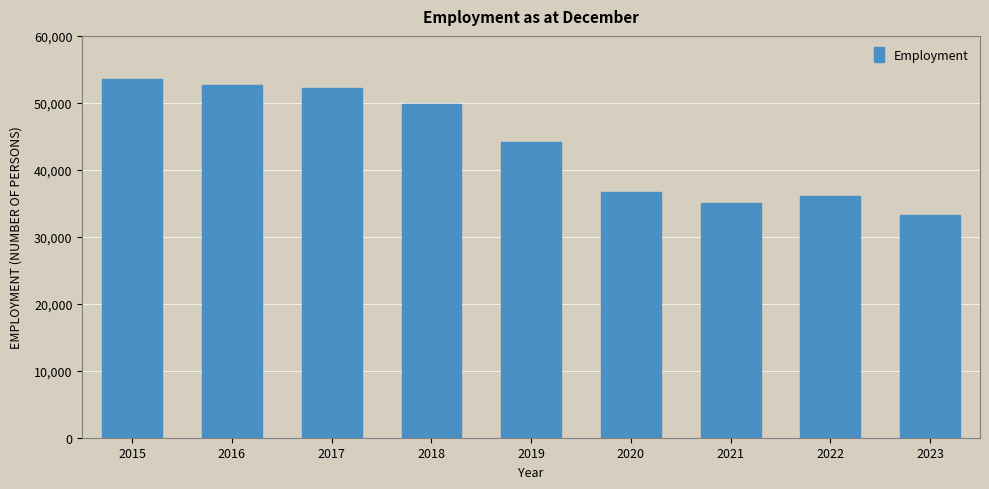

Reading left to right, extract all data points from this chart.

2015=53601	2016=52602	2017=52172	2018=49866	2019=44160	2020=36736	2021=35024	2022=36109	2023=33293